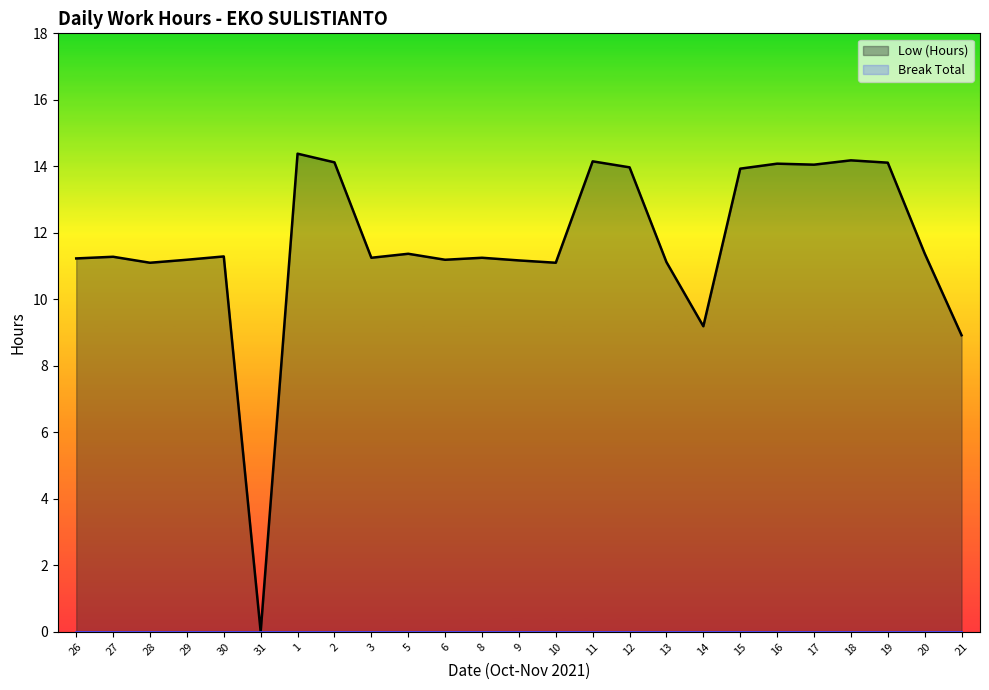

Rank the series by their maximum value, from highest to lowest.

Low (Hours), Break Total